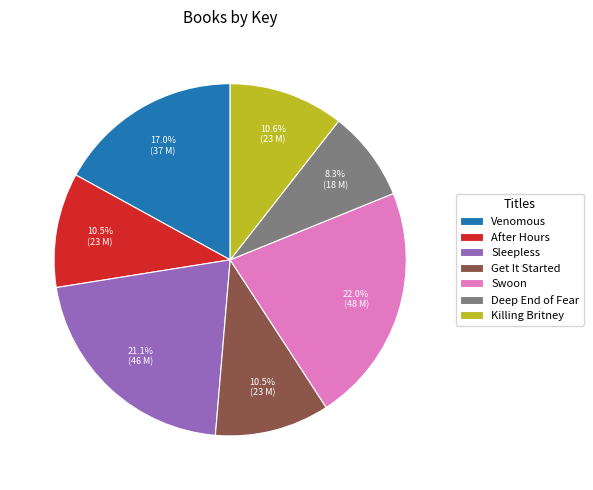

Is Swoon the majority of the pie?

No